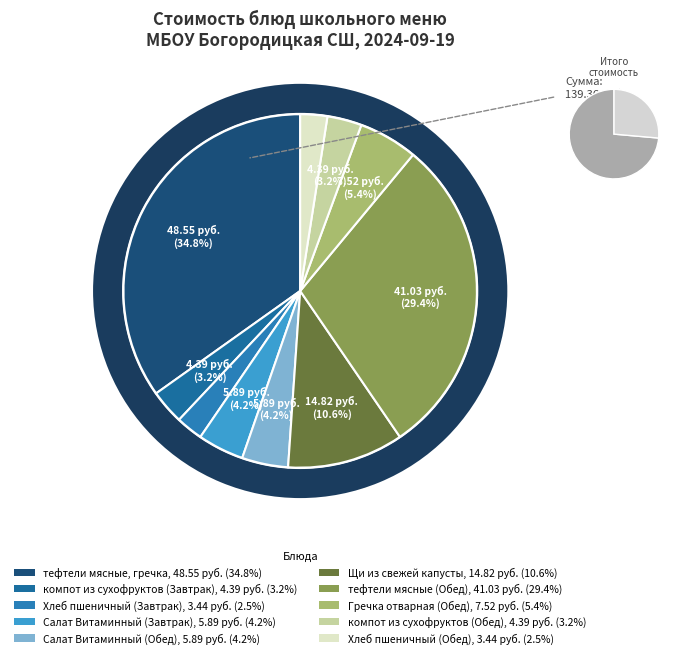

What is the change in value from тефтели мясные, гречка to Щи из свежей капусты?

-33.7